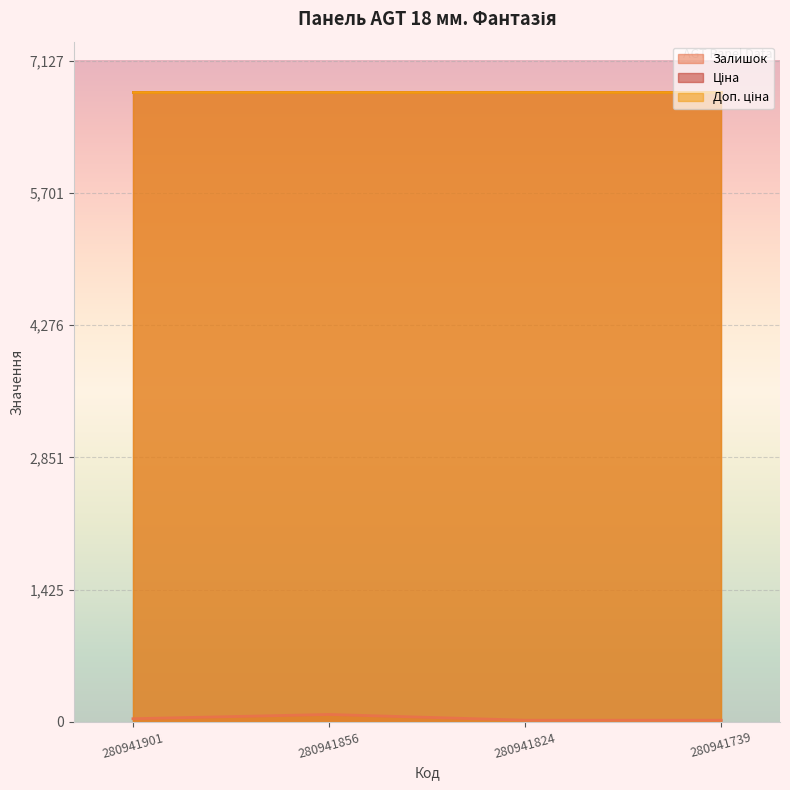

What is the difference between the highest and lowest values at 280941739?

6769.1